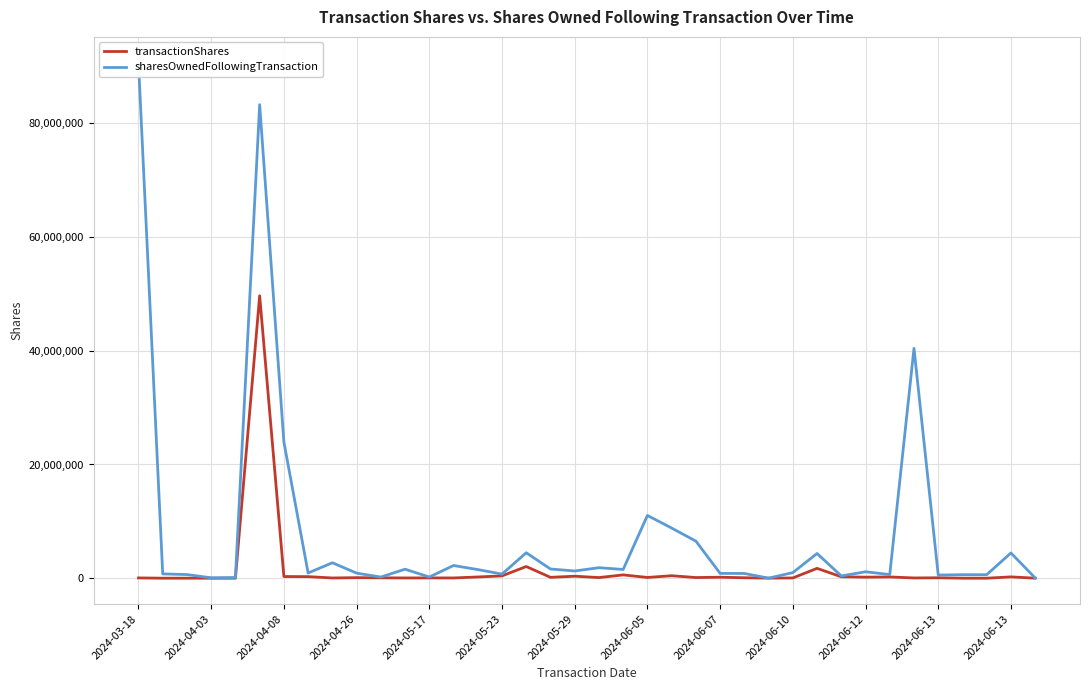

How many values in the sharesOwnedFollowingTransaction series are below 1133754?

19